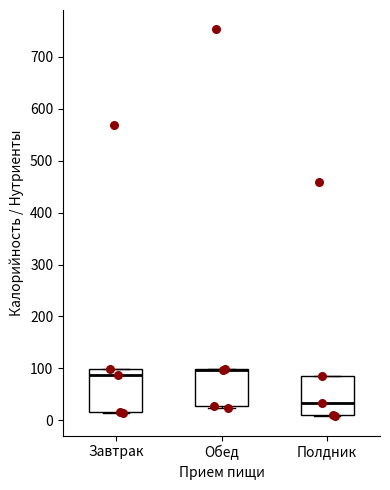

Reading left to right, transcribe this box plot: for each box, give where its median line is, the range the box spans, and where its two whiskers end, as read against the y-axis. The values are not printed on the chart, so give them approximately, as read against the axis.

Завтрак: median 90, box 20 to 100, whiskers 10 to 100
Обед: median 100 (drawn on the box's upper edge), box 30 to 100, whiskers 20 to 100
Полдник: median 30, box 10 to 80, whiskers 10 to 80